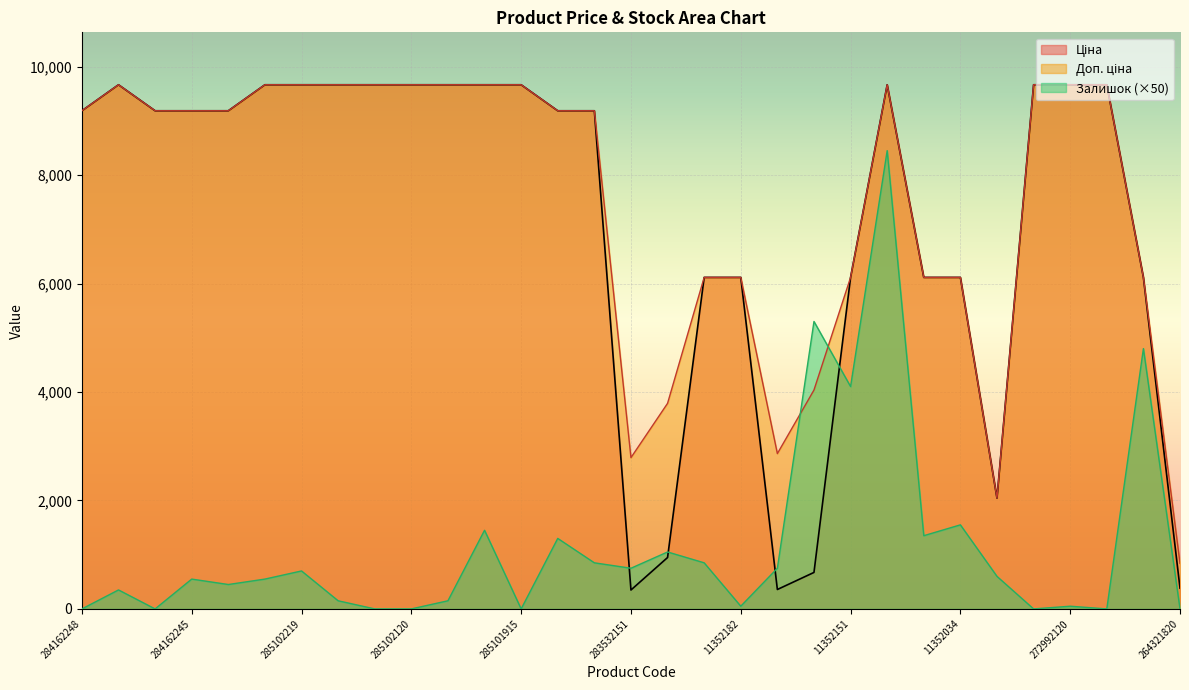

What is the value of the Доп. ціна point at the 25th from the left?

6112.5